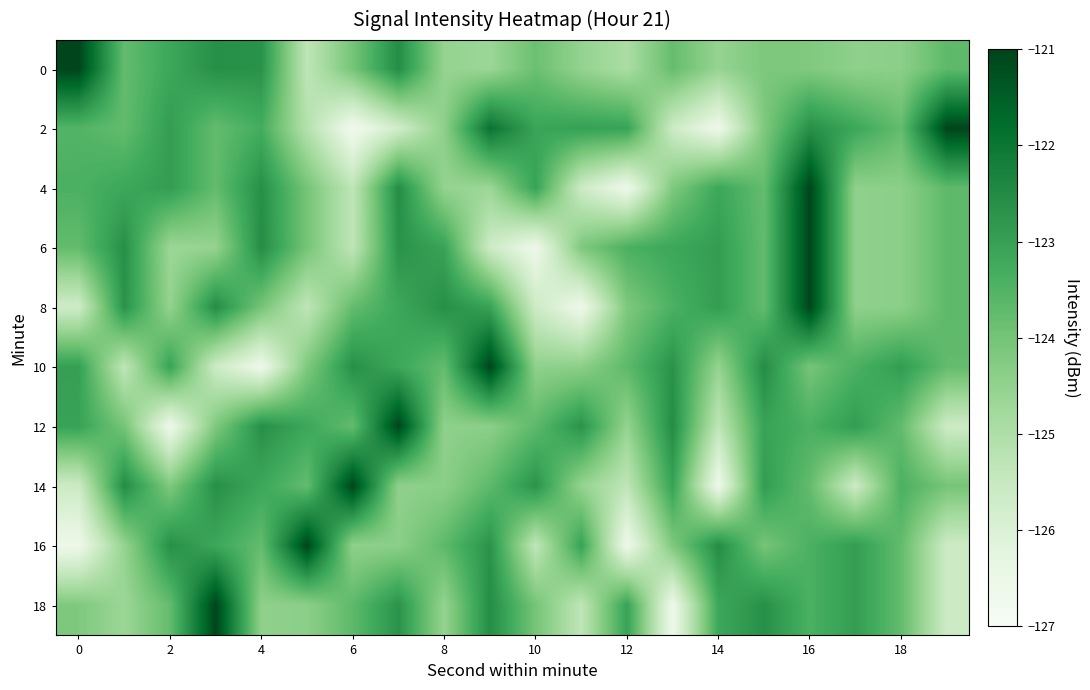

What is the minimum value shown in the chart?

-126.7